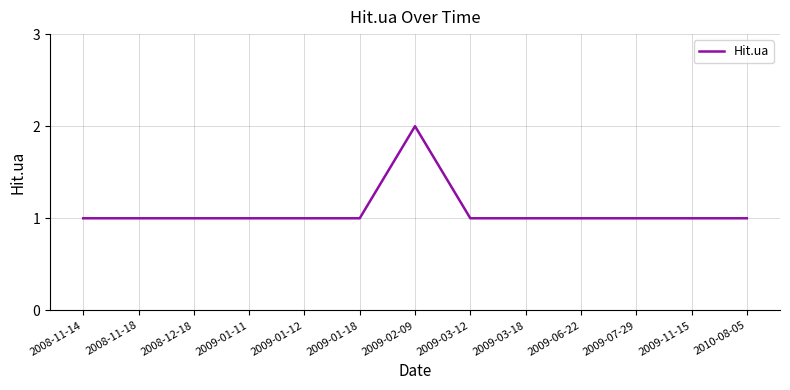

Which category has the highest value across all series?

2009-02-09